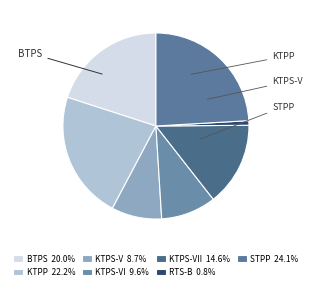

Count the number of slices in the pie.

7